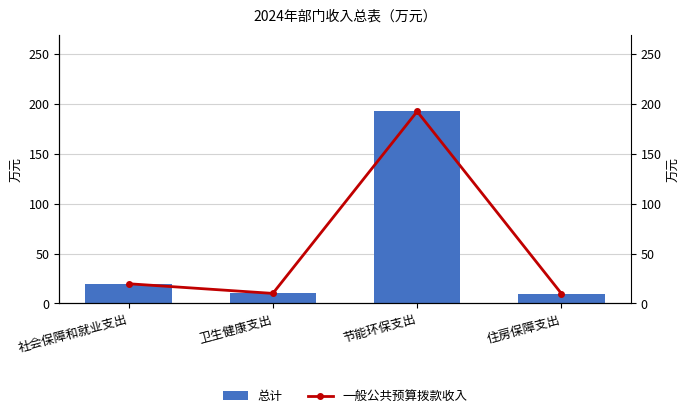

List the labels in order of 一般公共预算拨款收入 value, largest first.

节能环保支出, 社会保障和就业支出, 卫生健康支出, 住房保障支出